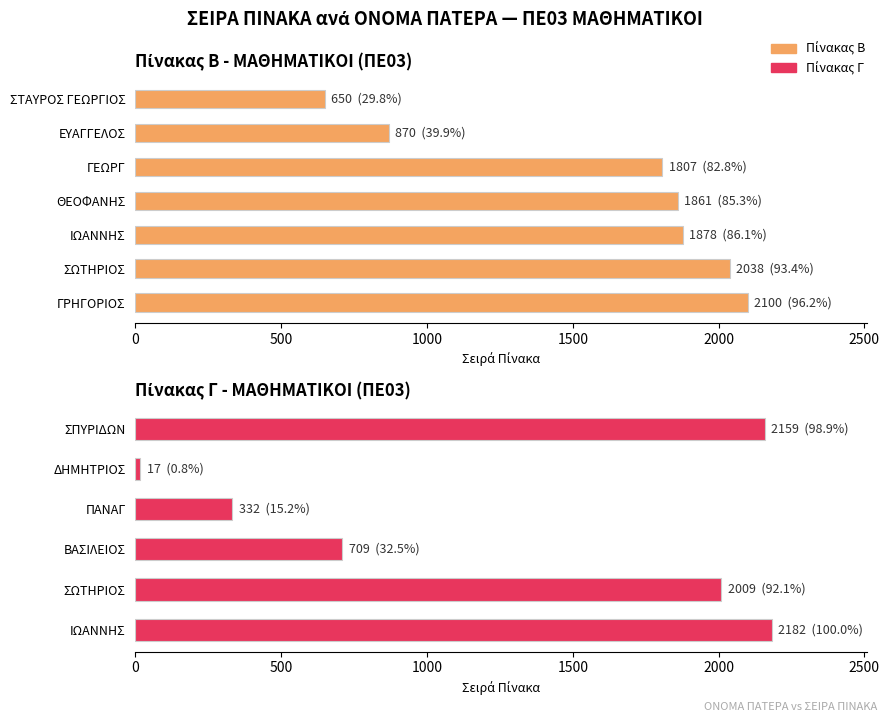

What value does the data have at ΒΑΣΙΛΕΙΟΣ, to the nearest 10?

710